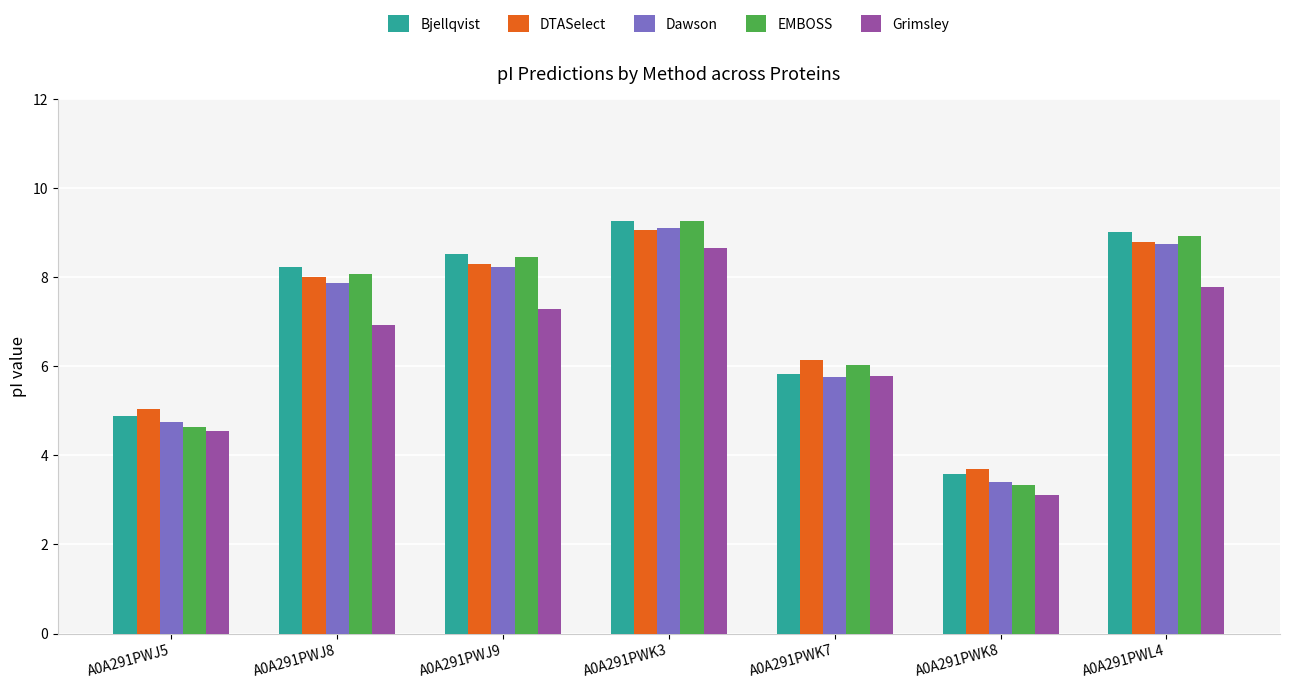

Which series has the largest range (max minus min)?

EMBOSS